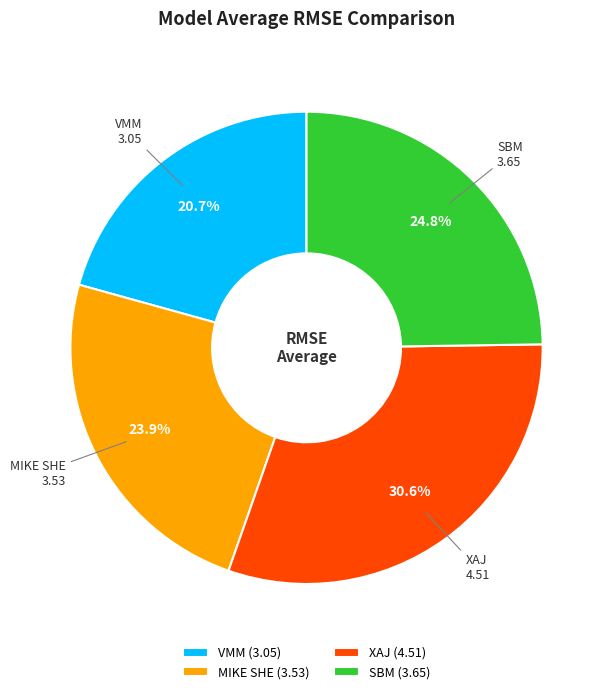

Count the number of slices in the pie.

4